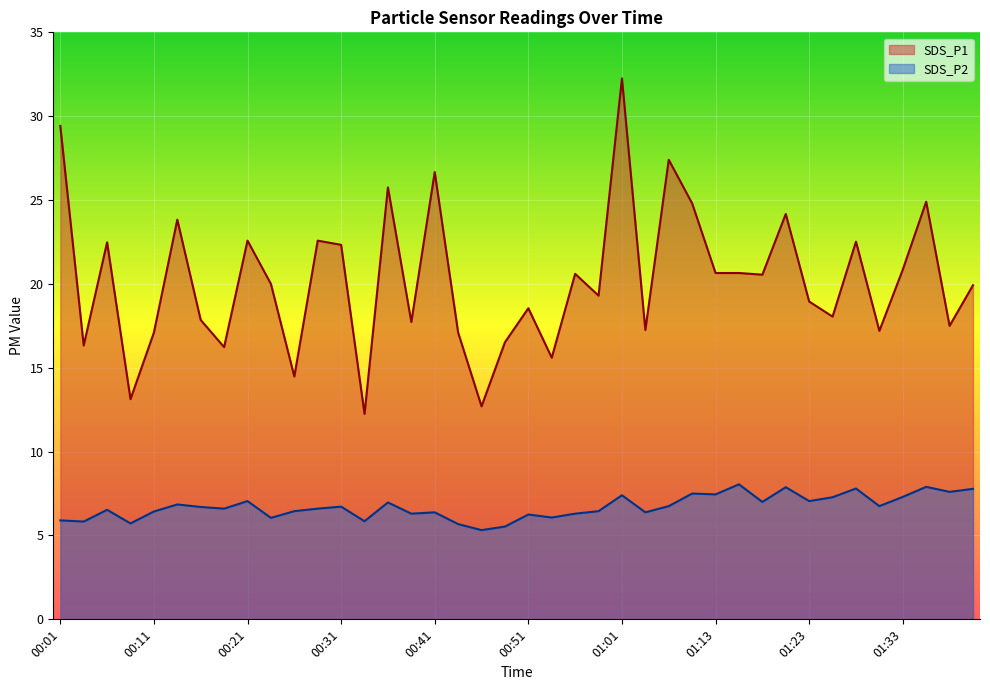

What is the value of the SDS_P1 point at the 8th from the left?

16.2